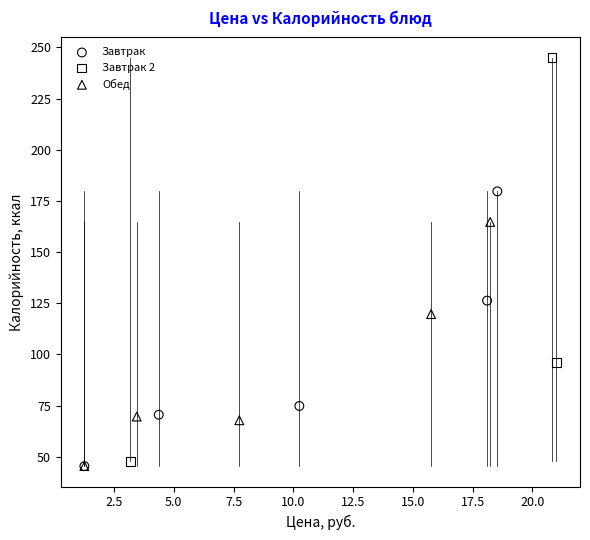

Which series has the widest spread of Y values?

Завтрак 2